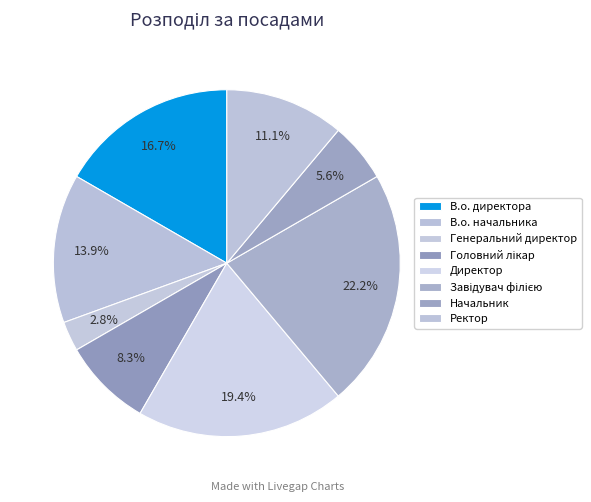

The Директор slice represents 10% of the pie. True or false?

False